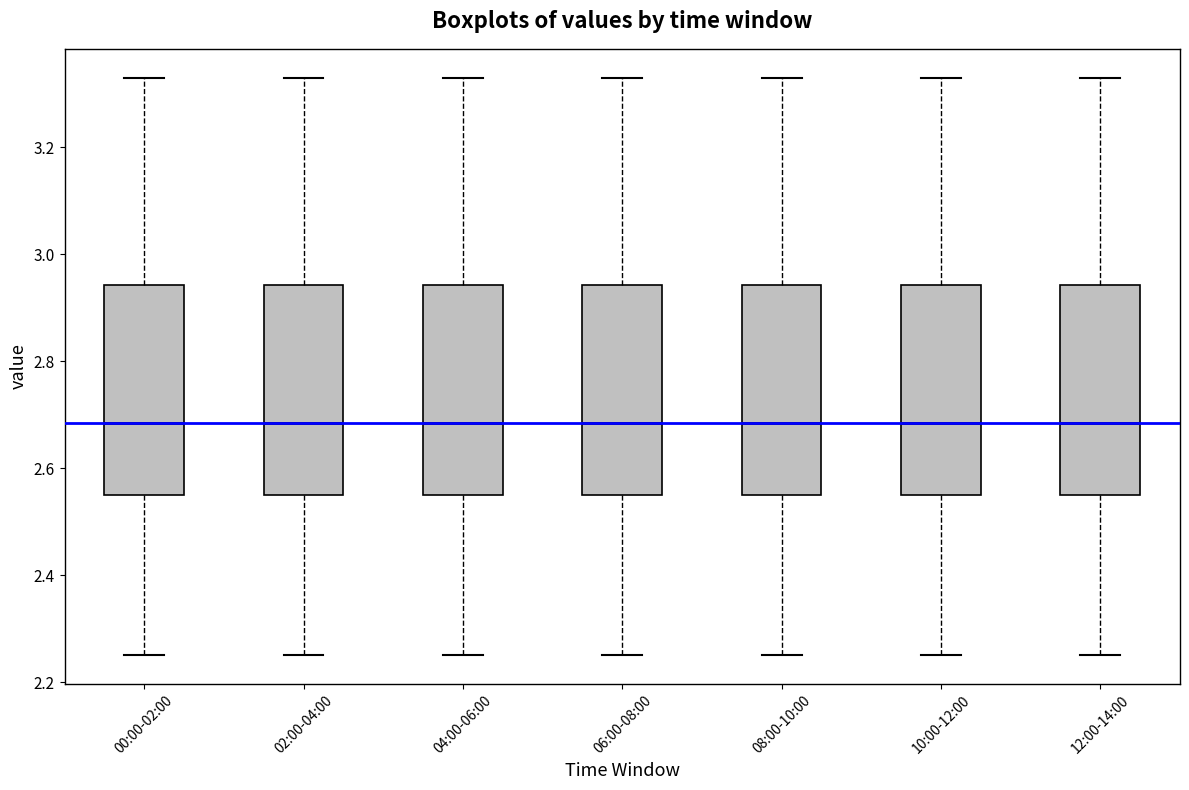

Reading left to right, read every box against the y-axis: the position of its median line, the range the box covers, and the ends of its whiskers. The values are not printed on the chart, so give them approximately, as read against the axis.

00:00-02:00: median 2.68, box 2.56 to 2.94, whiskers 2.26 to 3.34
02:00-04:00: median 2.68, box 2.56 to 2.94, whiskers 2.26 to 3.34
04:00-06:00: median 2.68, box 2.56 to 2.94, whiskers 2.26 to 3.34
06:00-08:00: median 2.68, box 2.56 to 2.94, whiskers 2.26 to 3.34
08:00-10:00: median 2.68, box 2.56 to 2.94, whiskers 2.26 to 3.34
10:00-12:00: median 2.68, box 2.56 to 2.94, whiskers 2.26 to 3.34
12:00-14:00: median 2.68, box 2.56 to 2.94, whiskers 2.26 to 3.34